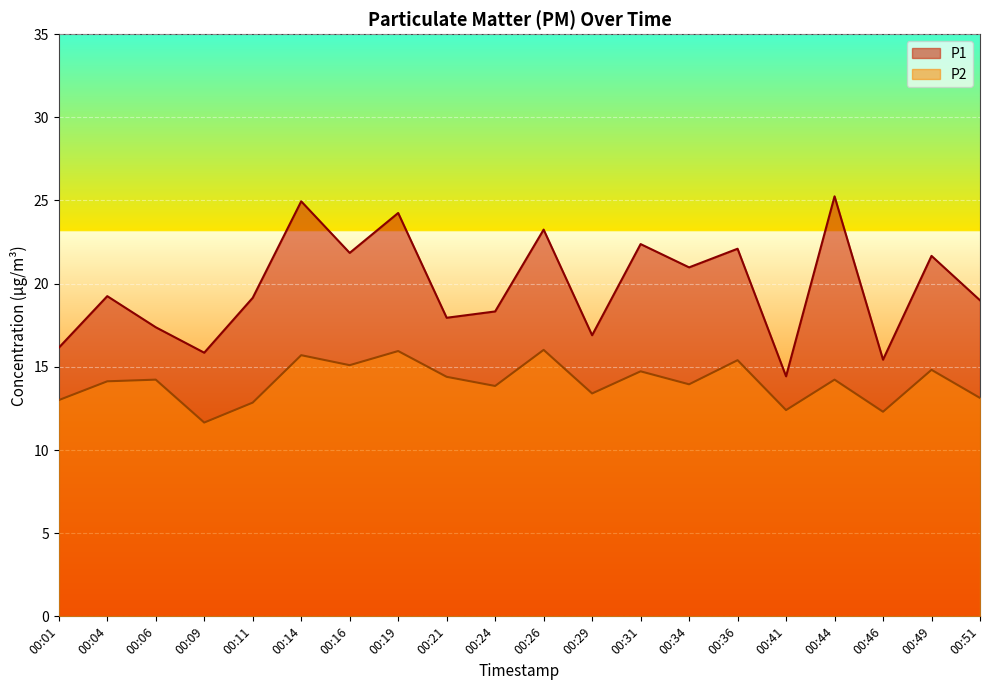

True or false: P1 and P2 intersect in this chart.

False